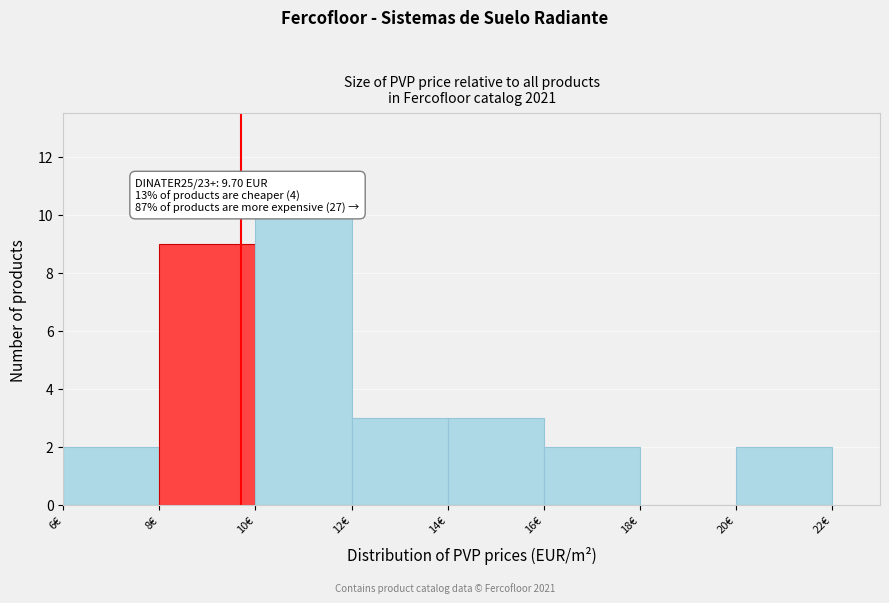

Which range on the x-axis has the tallest bar?

10 to 12